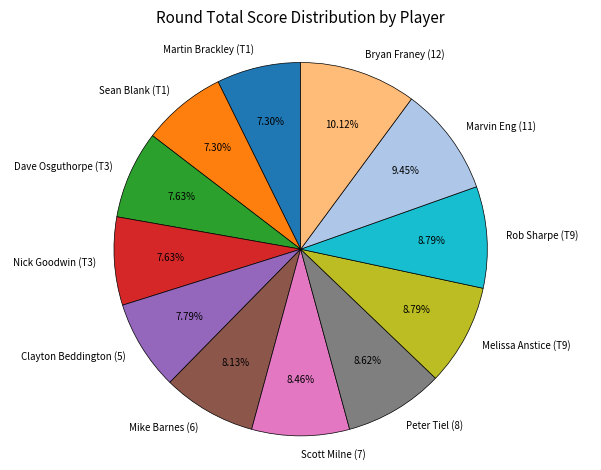

Does Martin Brackley (T1) account for over 50% of the chart?

No